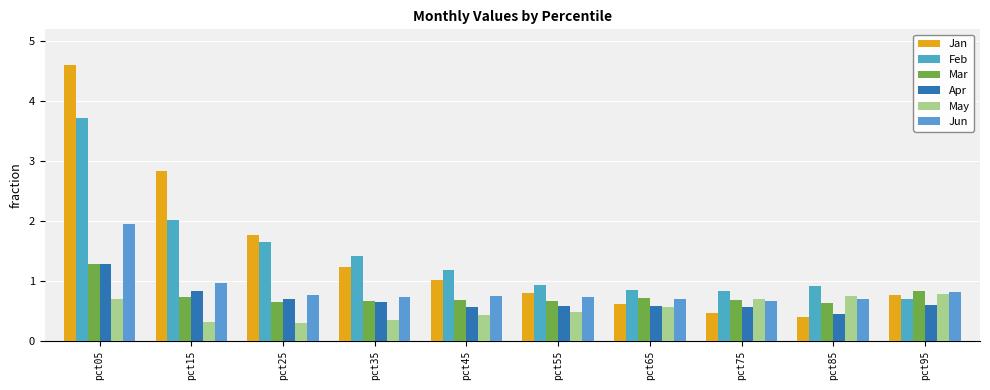

At which category does the chart reach its peak across all series?

pct05